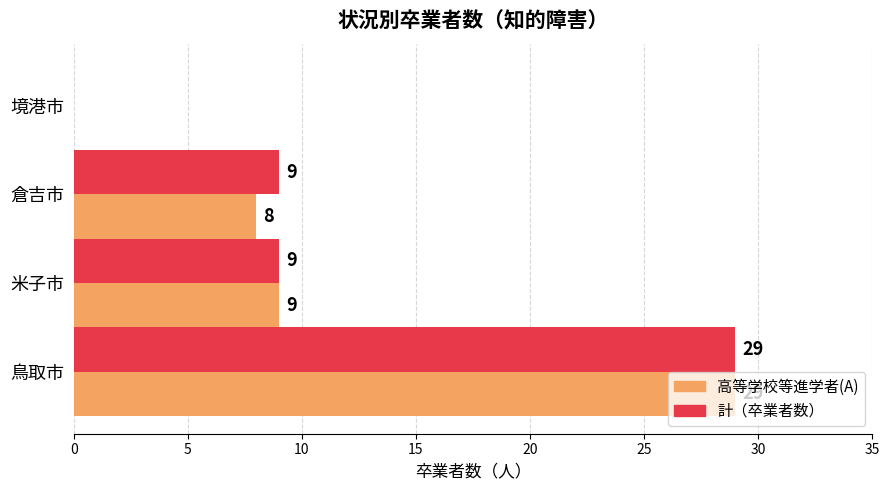

Which category has the highest value in the 計（卒業者数） series?

鳥取市